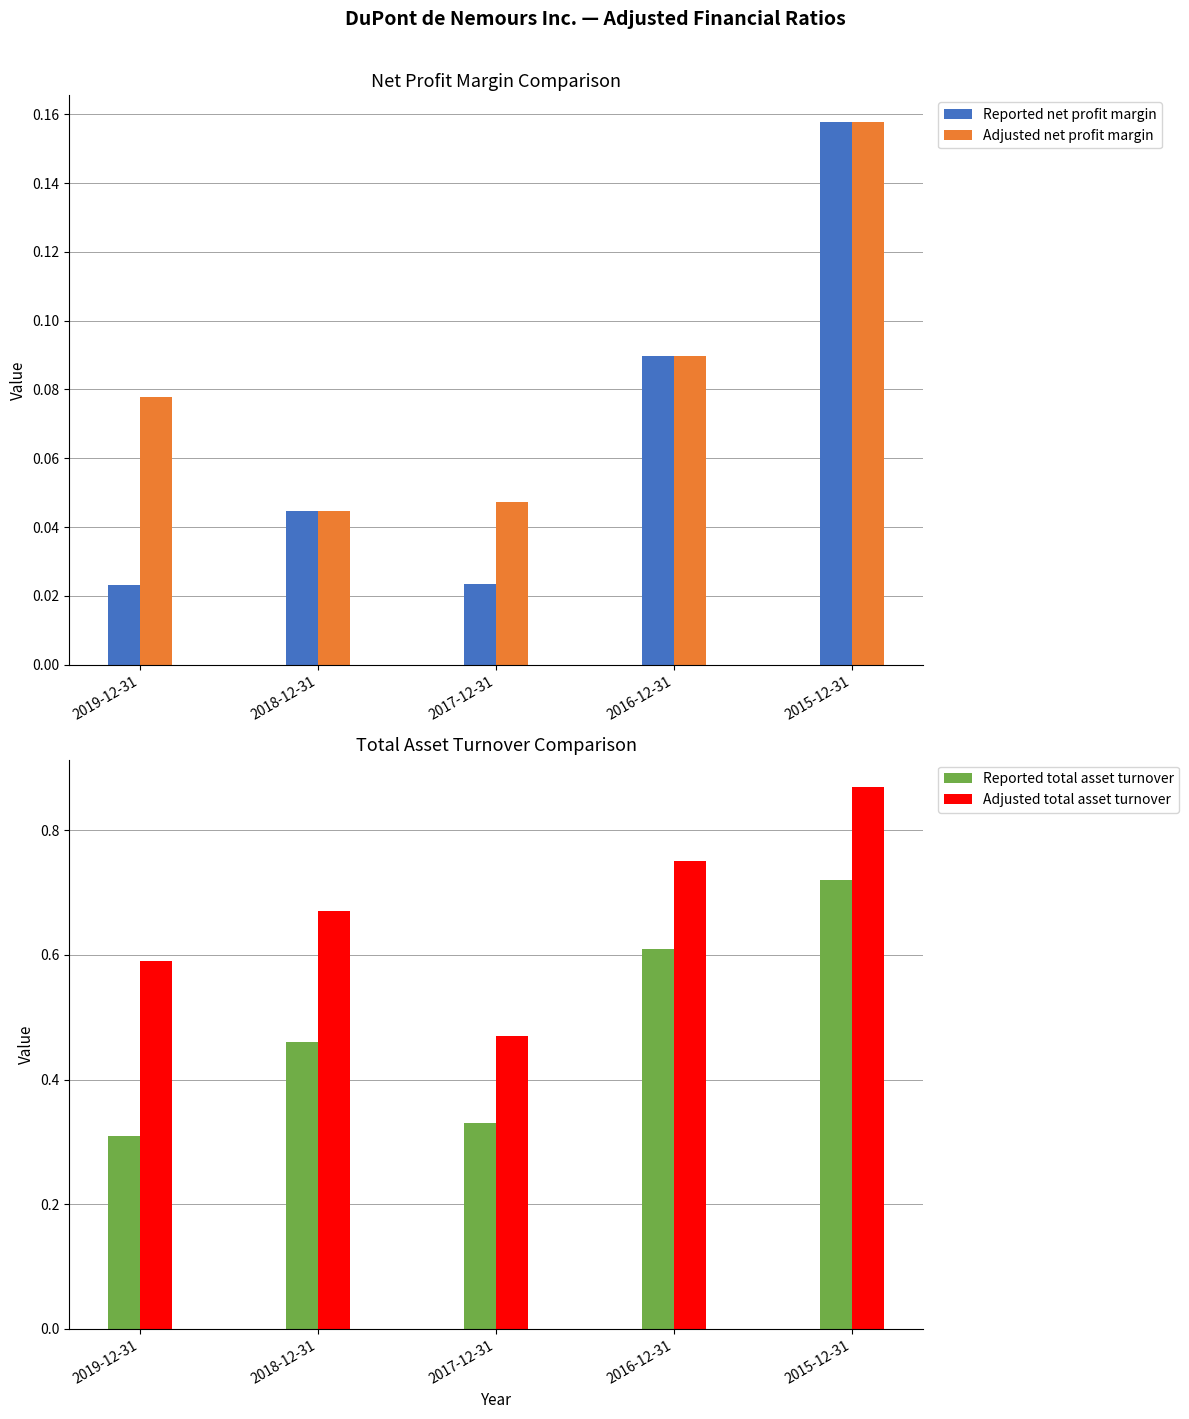

Reading right to left, list all the values displayed in this chart.

Reported net profit margin: 0.2	0.1	0.0	0.0	0.0
Adjusted net profit margin: 0.2	0.1	0.0	0.0	0.1
Reported total asset turnover: 0.7	0.6	0.3	0.5	0.3
Adjusted total asset turnover: 0.9	0.8	0.5	0.7	0.6